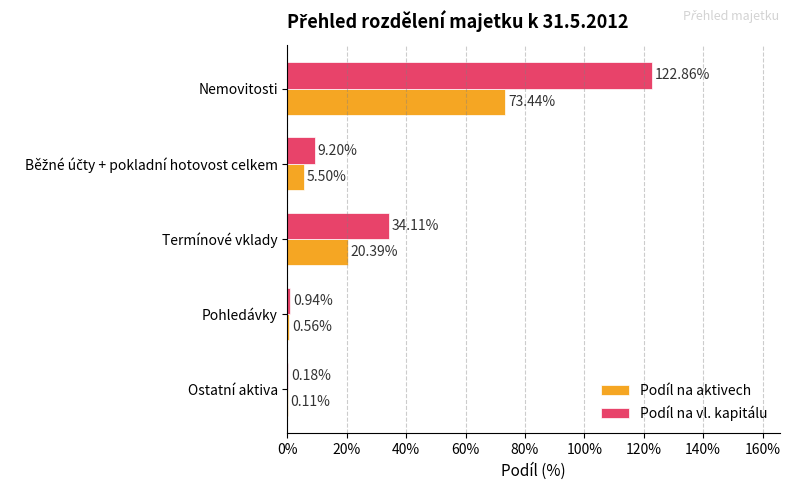

What are all the series names shown in the legend?

Podíl na aktivech, Podíl na vl. kapitálu